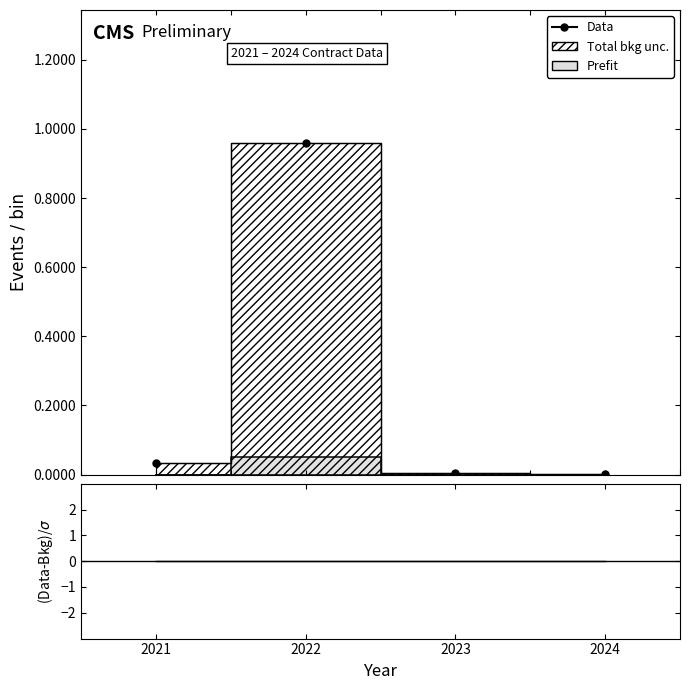

Is it true that Data equals 0.0 at 2021?

True